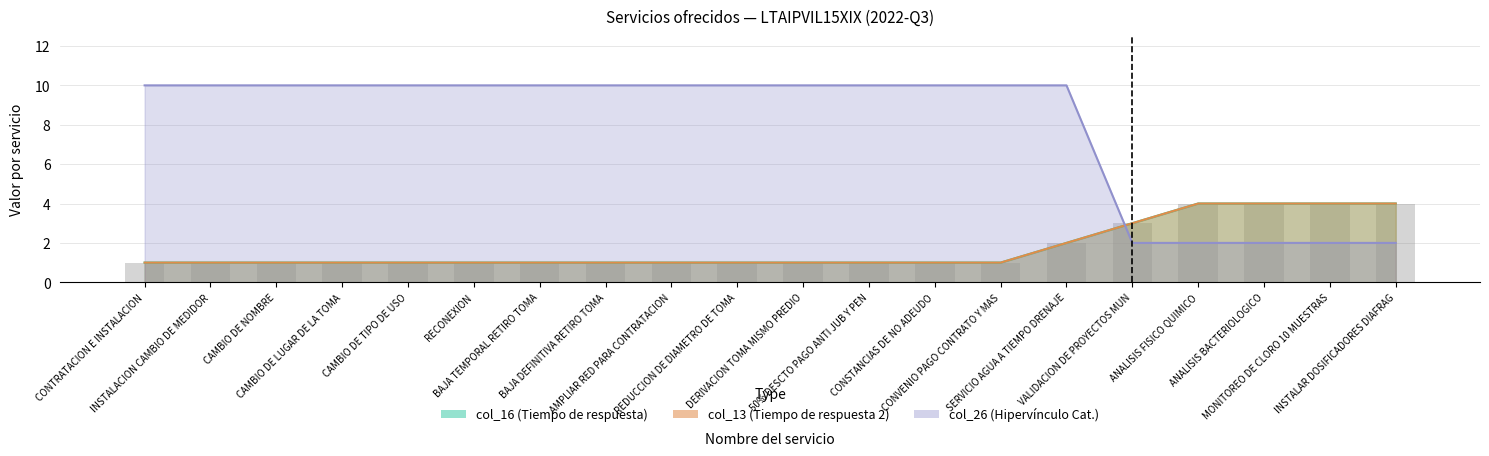

What is the sum of the col_13 values at CONSTANCIAS DE NO ADEUDO and INSTALACION CAMBIO DE MEDIDOR?

2